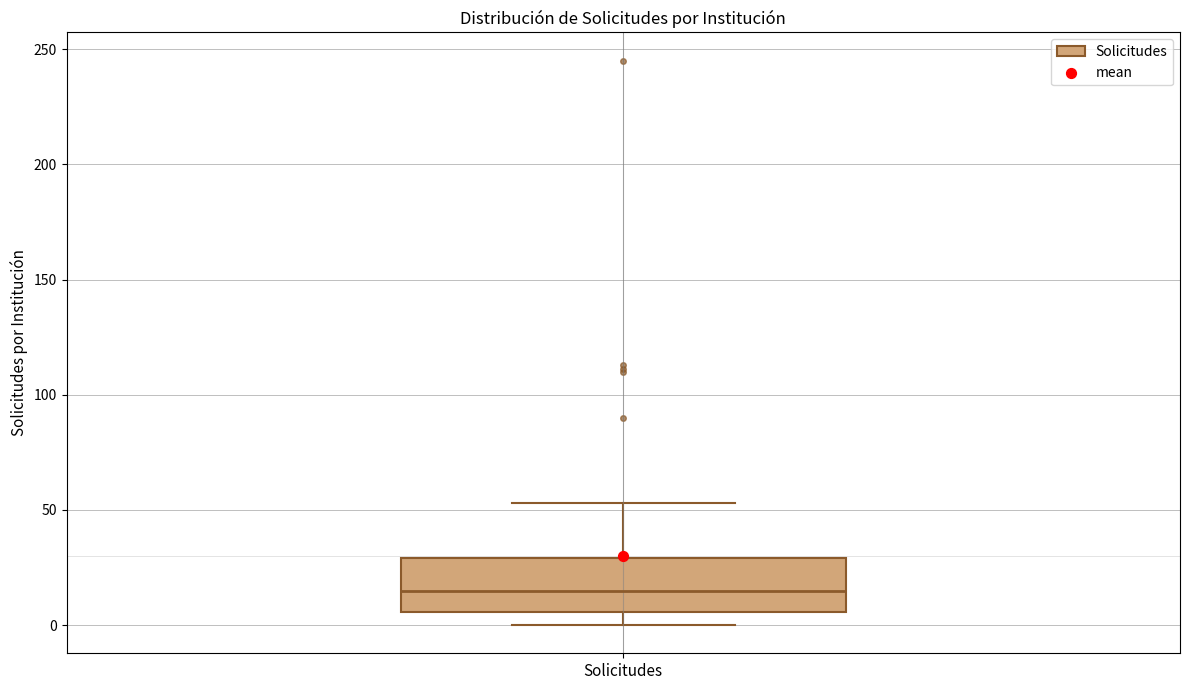

Where does the lower whisker of the box for Solicitudes end on the y-axis? The values are not printed on the chart, so give them approximately, as read against the axis.

0